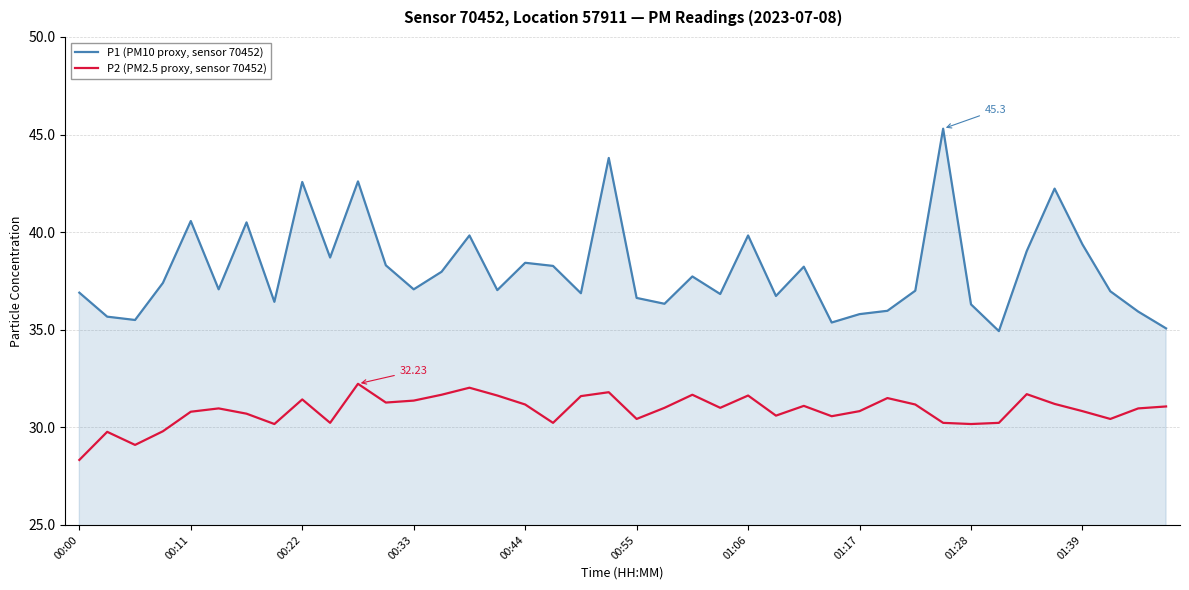

What is the lowest value of the P1 (PM10 proxy, sensor 70452) series?

34.9